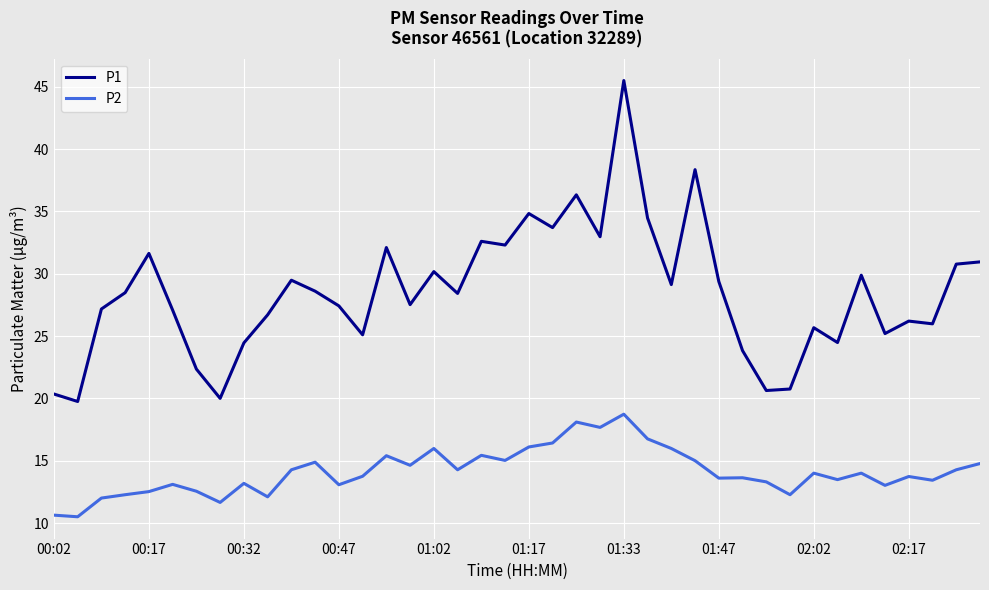

Rank the series by their maximum value, from lowest to highest.

P2, P1